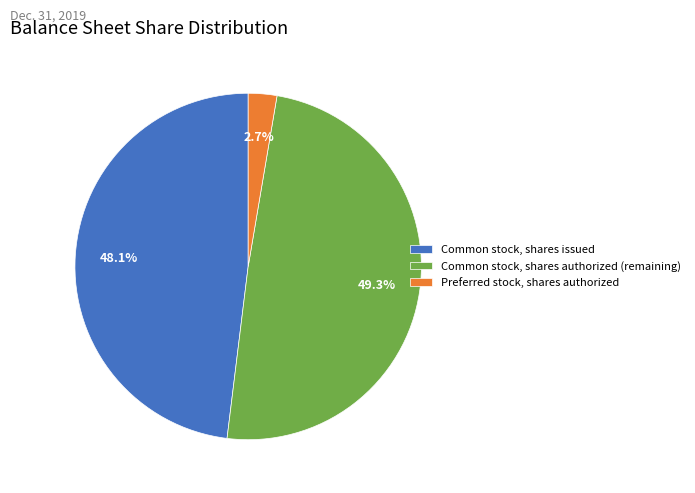

How many slices are in this pie chart?

3